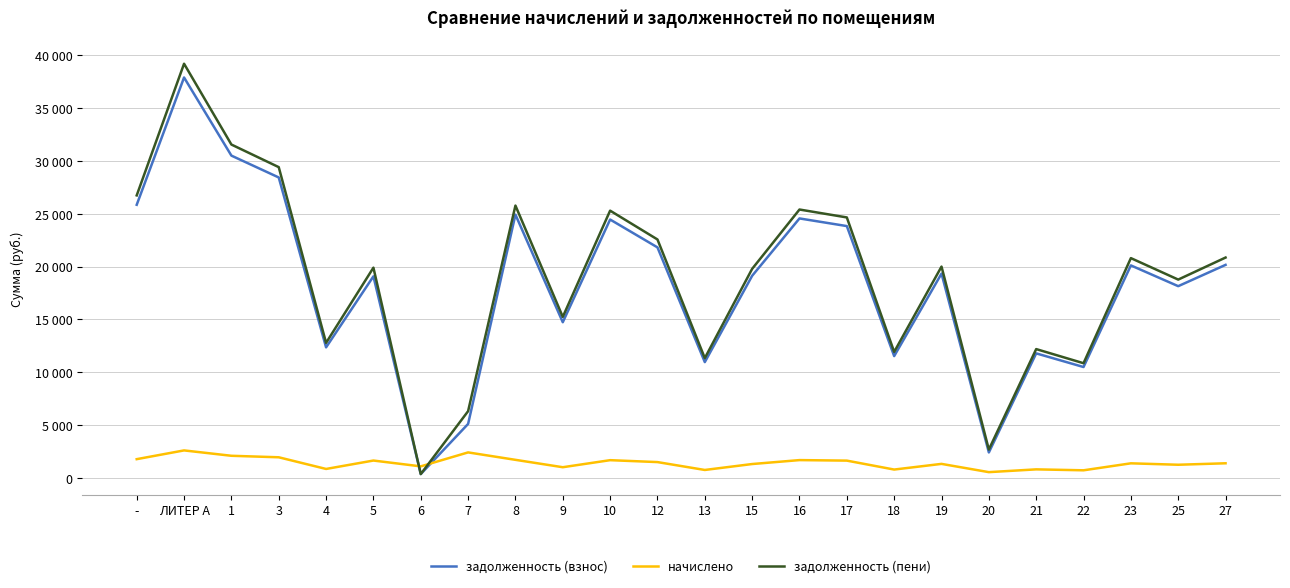

What are all the series names shown in the legend?

задолженность (взнос), начислено, задолженность (пени)